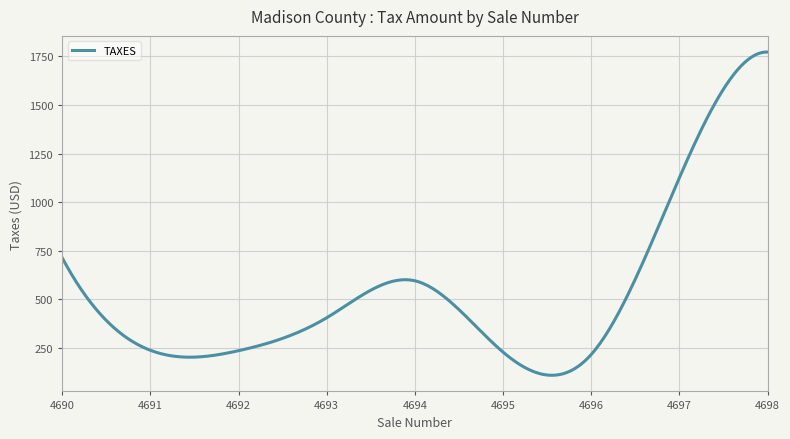

What is the difference between the maximum and minimum values?

1663.0